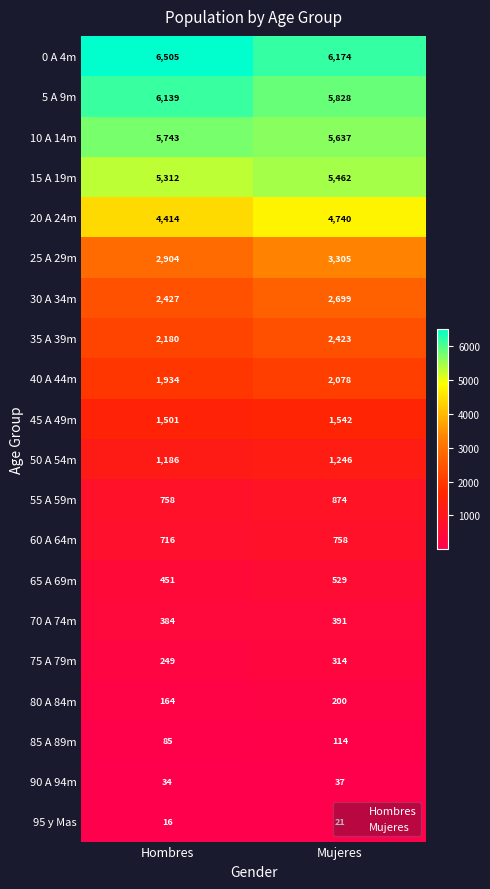

What is the maximum value shown in the chart?

6505